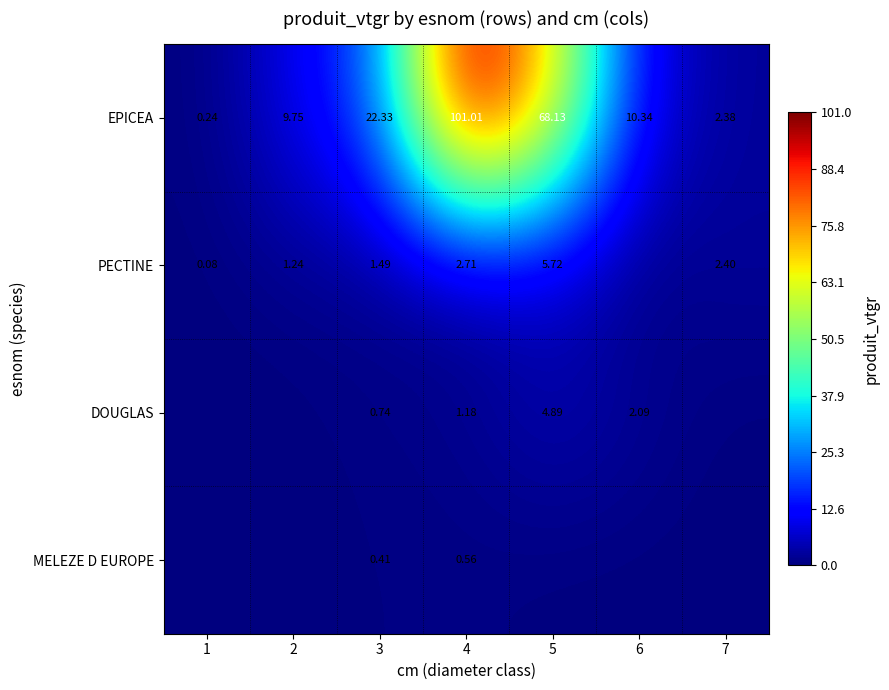

Rank the series at 3 from lowest to highest value.

MELEZE D EUROPE, DOUGLAS, PECTINE, EPICEA